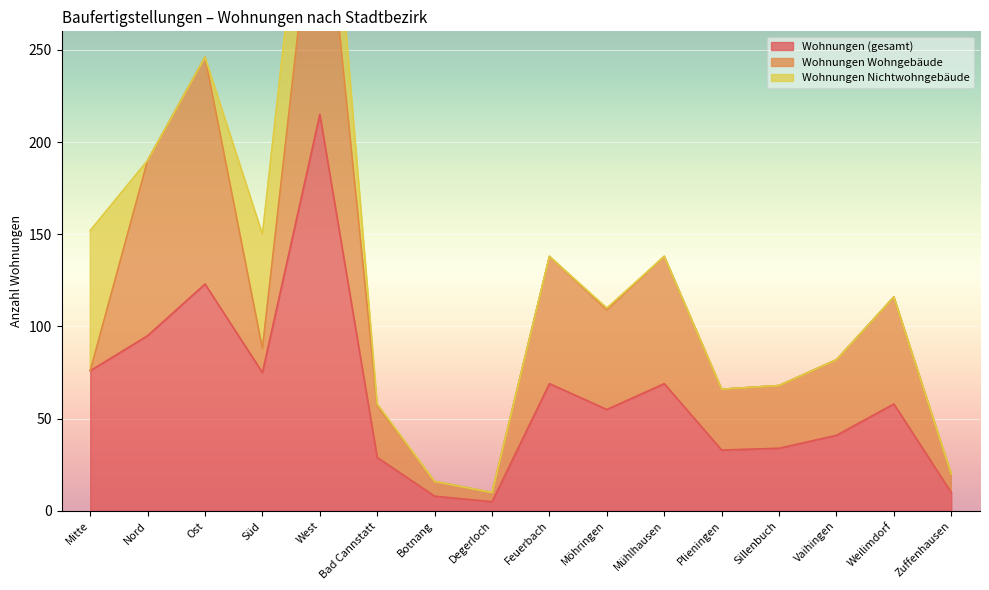

Between Süd and Bad Cannstatt, which series saw the biggest shift?

Wohnungen Nichtwohngebäude